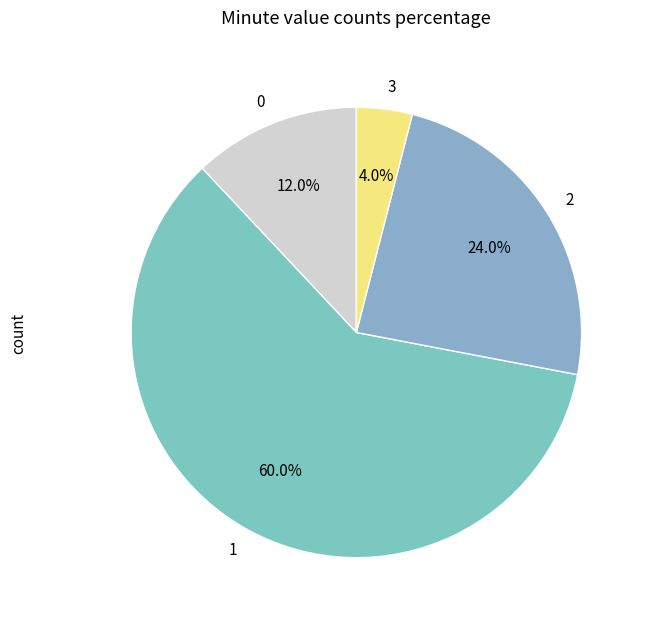

Is it true that 2 is 24% of the pie?

True